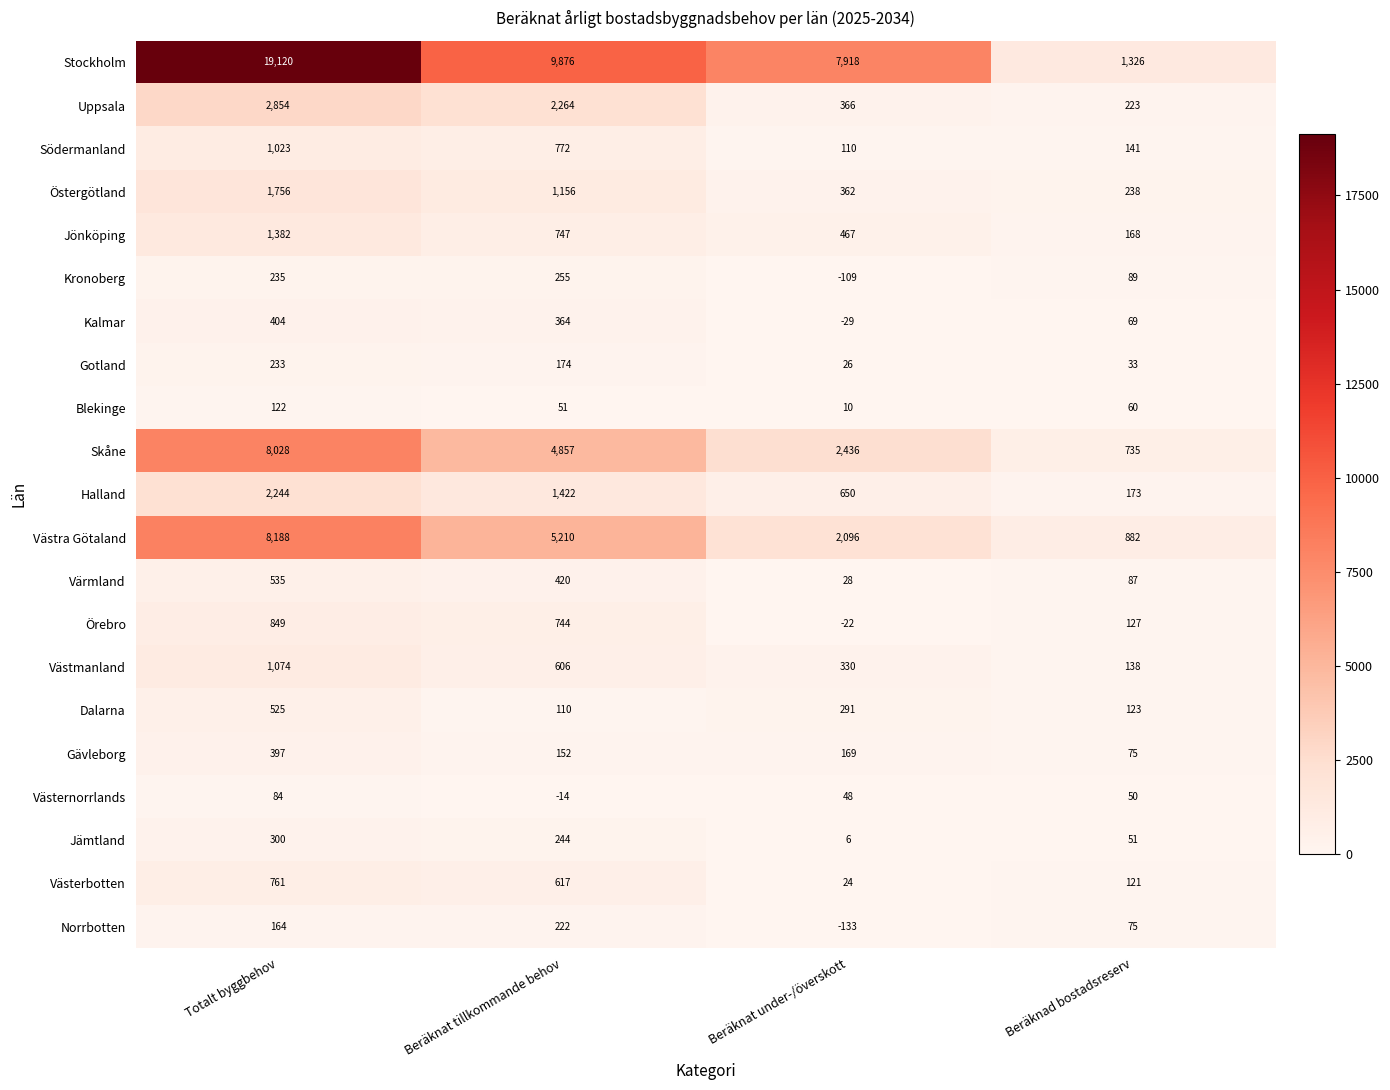

Is it true that Skåne equals 12950 at Totalt byggbehov?

False